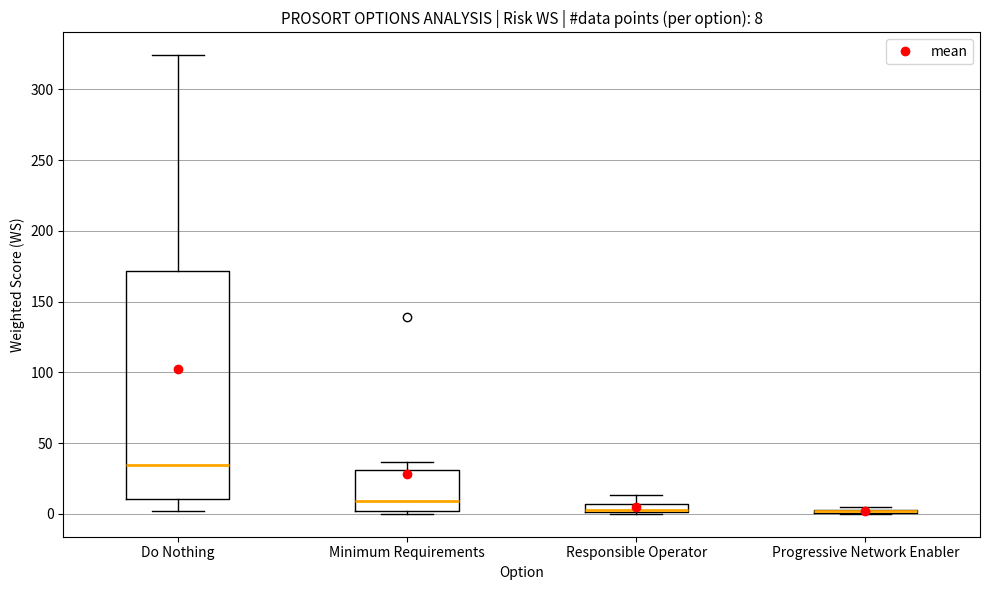

Comparing the boxes themselves (not the whiskers), which one is the tallest?

Do Nothing